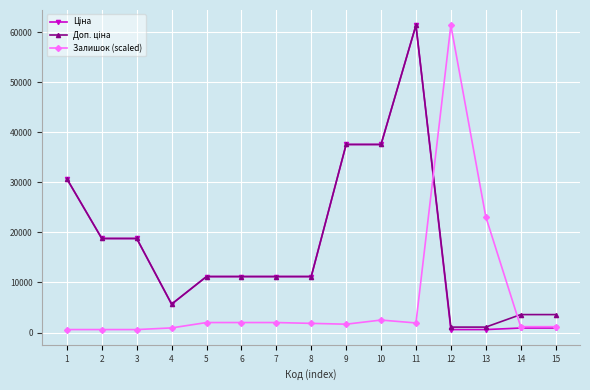

What is the maximum value for Залишок (scaled)?

61434.3